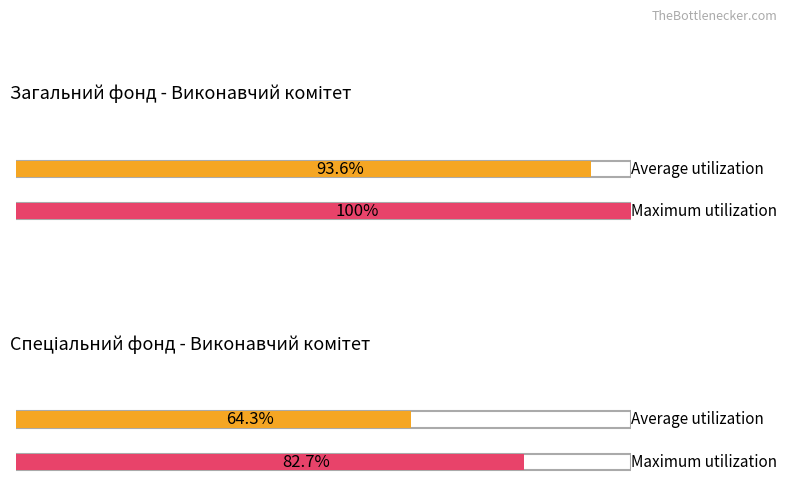

Which series has the largest total across all categories?

Maximum utilization